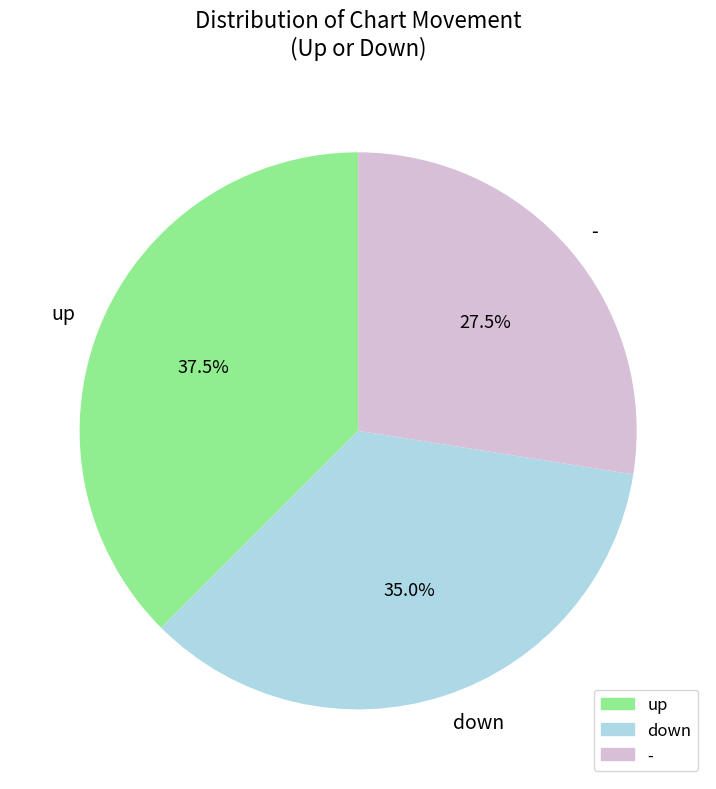

Count the number of slices in the pie.

3